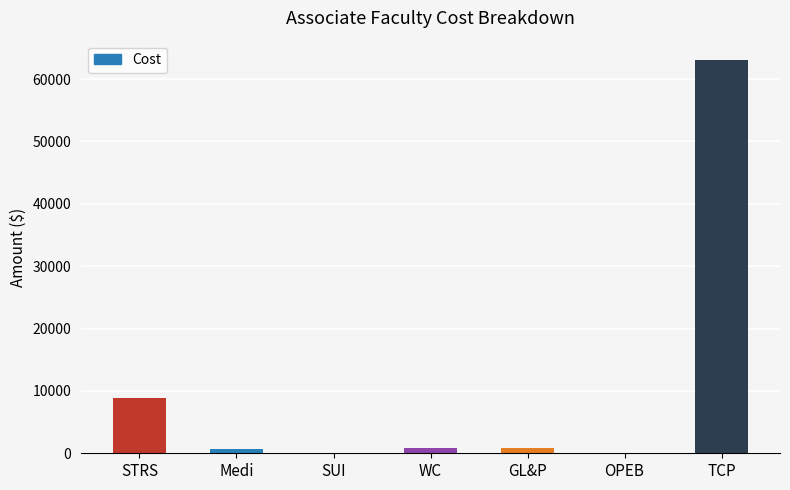

What is the greatest value displayed?

62998